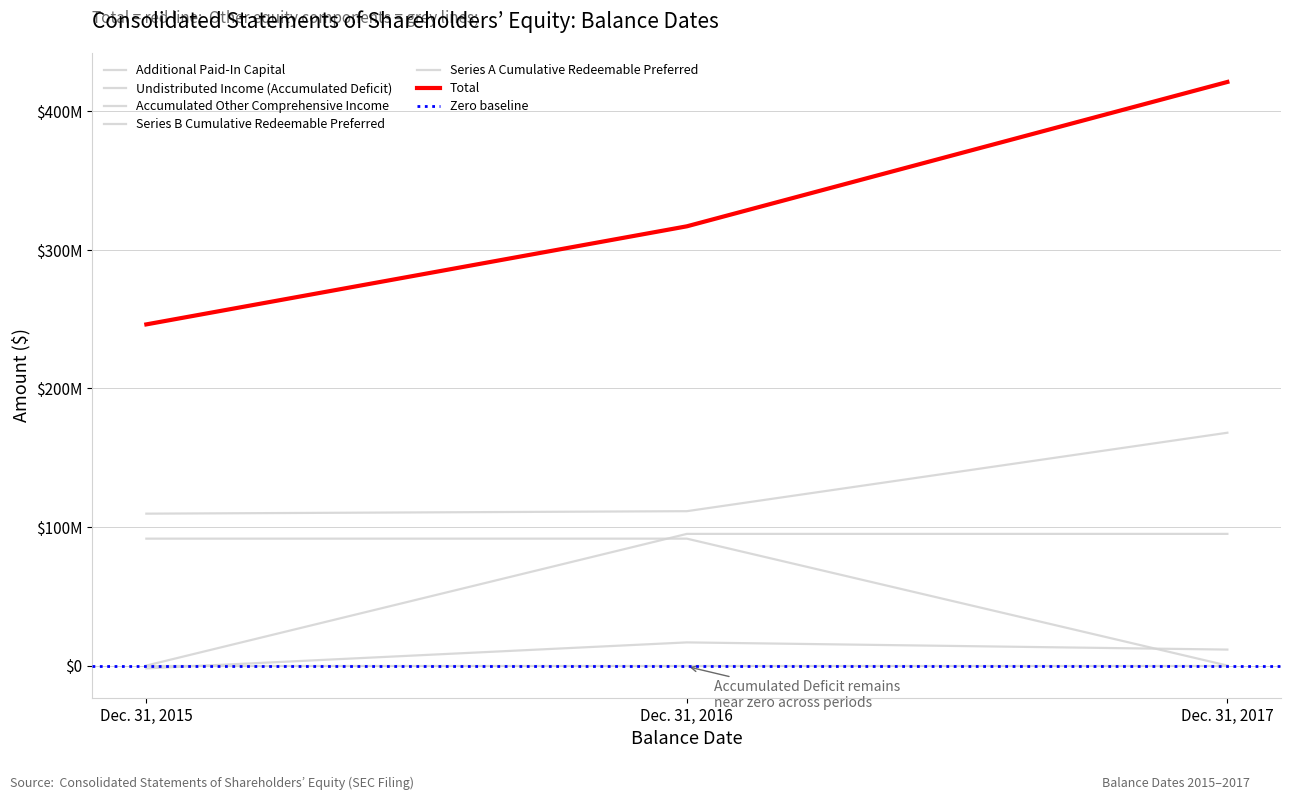

What is the value of the Accumulated Other Comprehensive Income (Loss) point at the 1st from the left?

-2056726